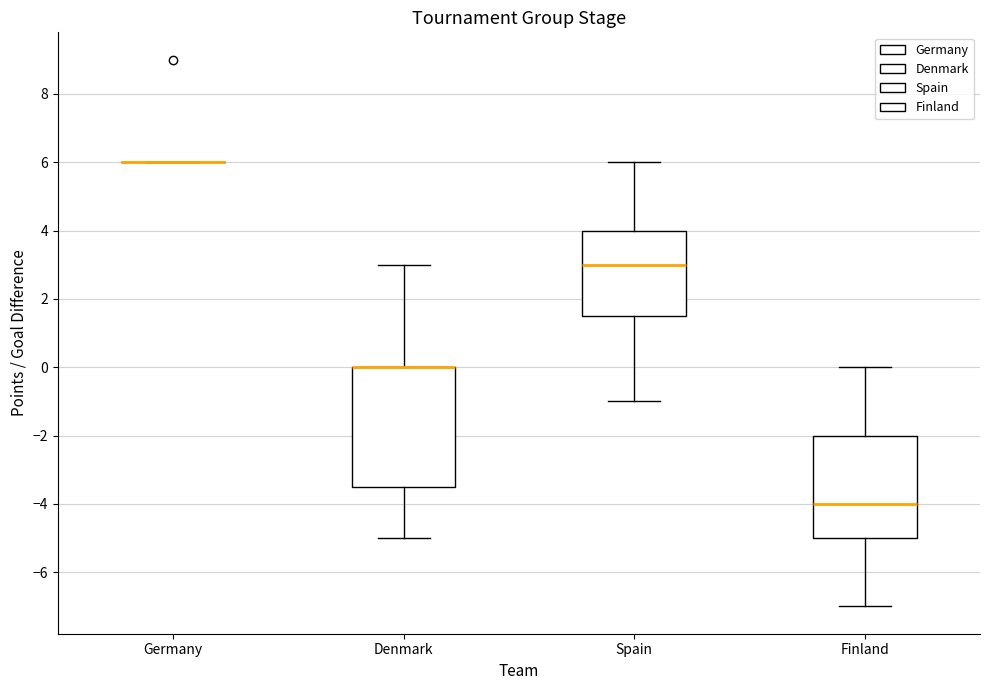

Reading left to right, transcribe this box plot: for each box, give where its median line is, the range the box spans, and where its two whiskers end, as read against the y-axis. The values are not printed on the chart, so give them approximately, as read against the axis.

Germany: box collapsed to a line at 6.0, whiskers 6.0 to 6.0
Denmark: median 0.0 (drawn on the box's upper edge), box -3.4 to 0.0, whiskers -5.0 to 3.0
Spain: median 3.0, box 1.6 to 4.0, whiskers -1.0 to 6.0
Finland: median -4.0, box -5.0 to -2.0, whiskers -7.0 to 0.0